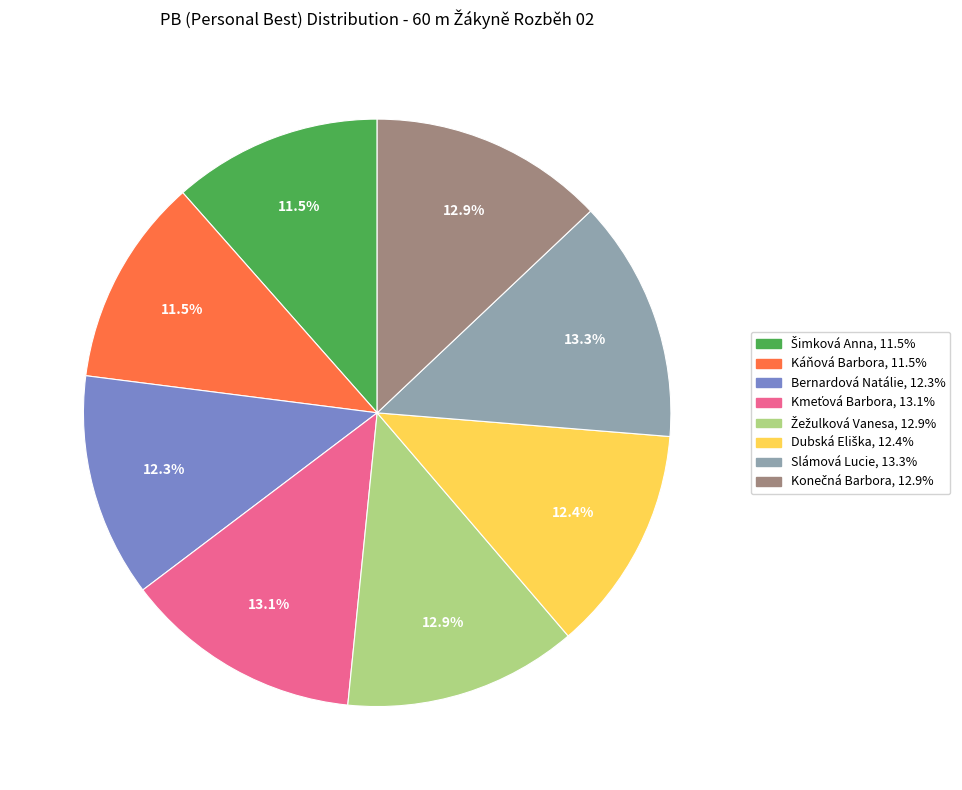

Which has a higher value, Slámová Lucie or Káňová Barbora?

Slámová Lucie